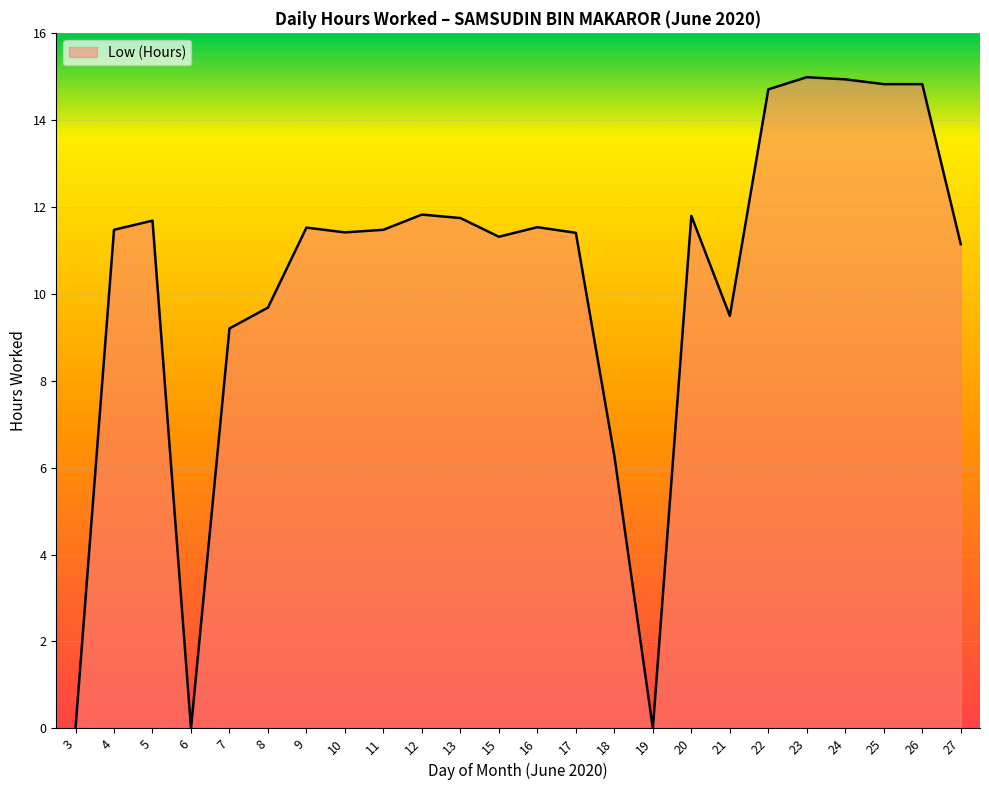

What is the greatest value displayed?

15.0